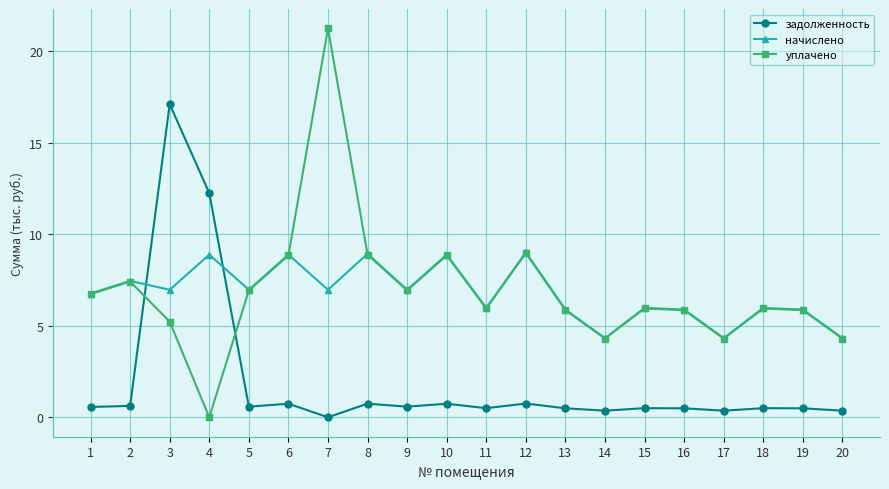

What is the maximum value shown in the chart?

21.3